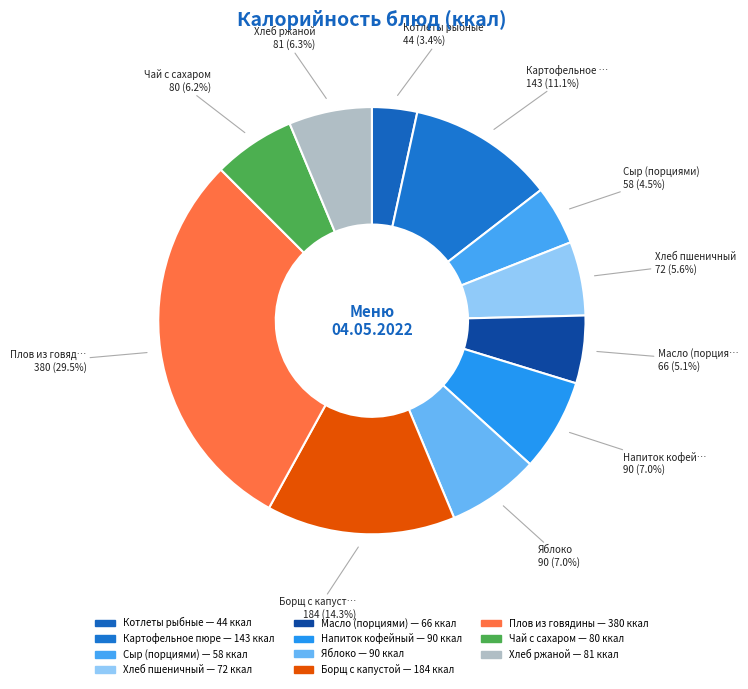

Between Масло (порциями) and Яблоко, which is larger?

Яблоко